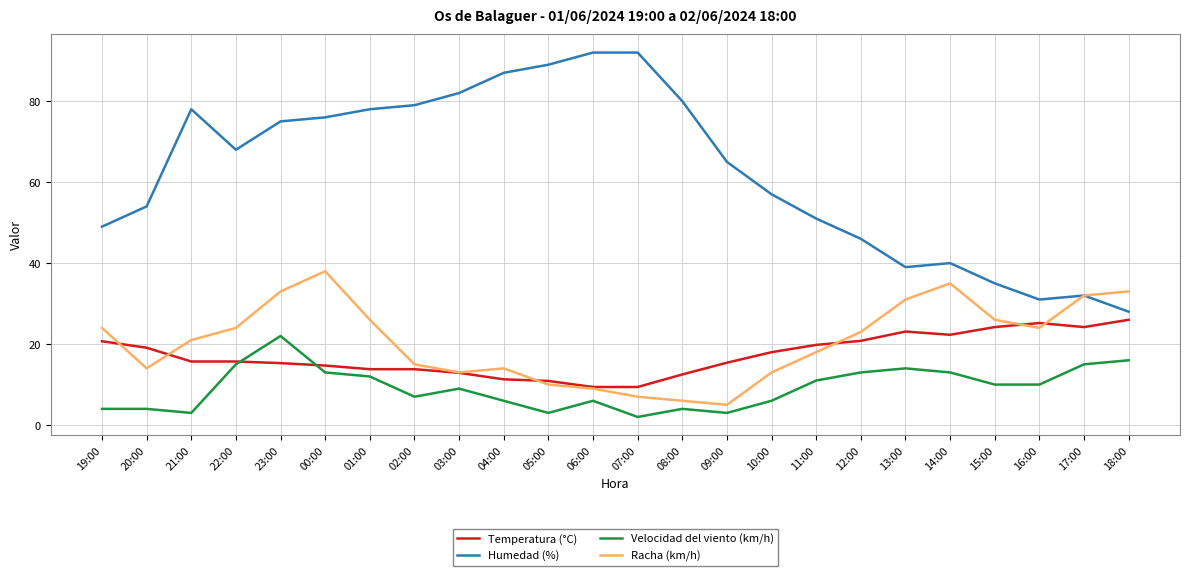

Count the number of categories in the chart.

24